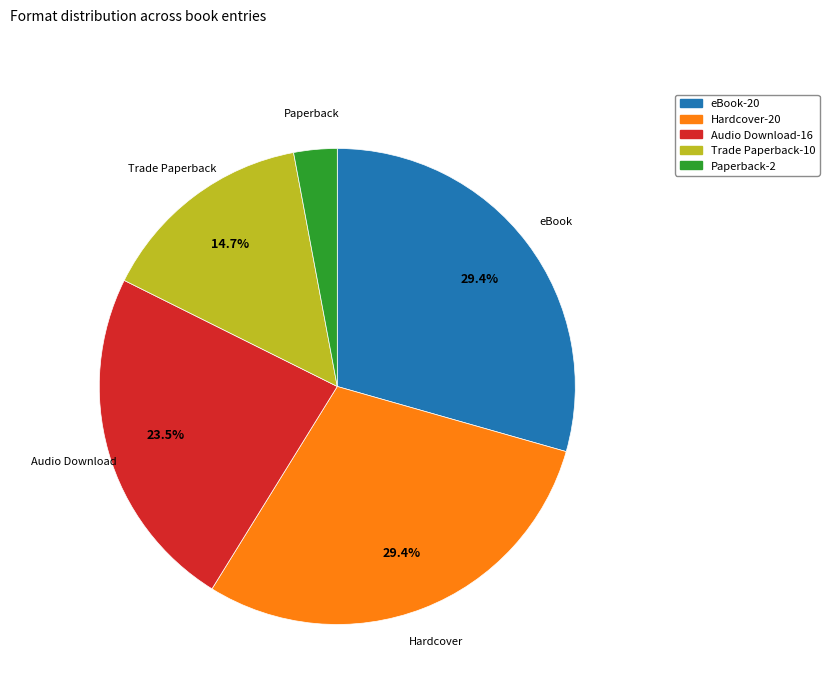

To the nearest percent, what is the combined percentage of Hardcover and Audio Download?

53%